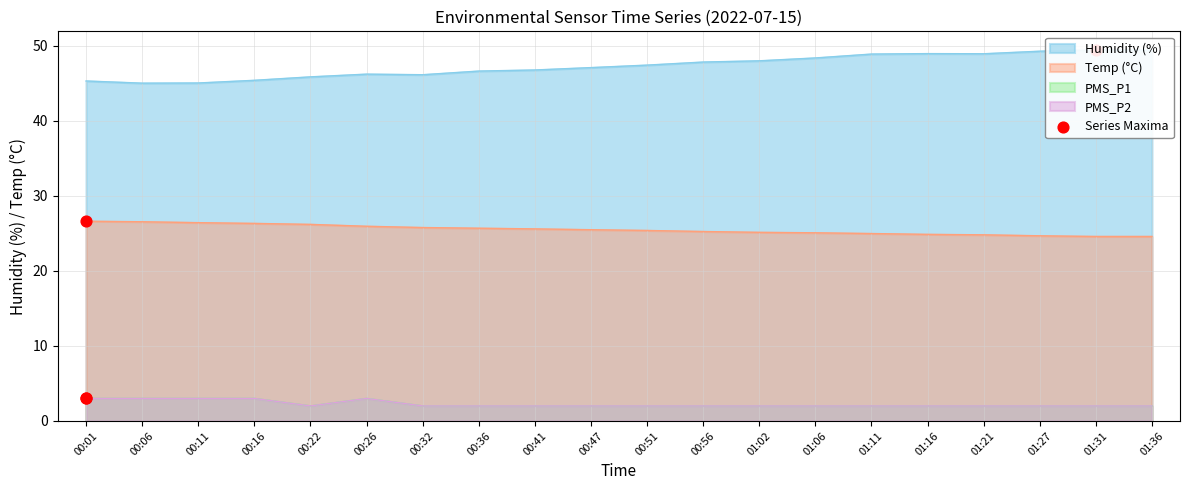

At how many categories does at least one series exceed 39?

20